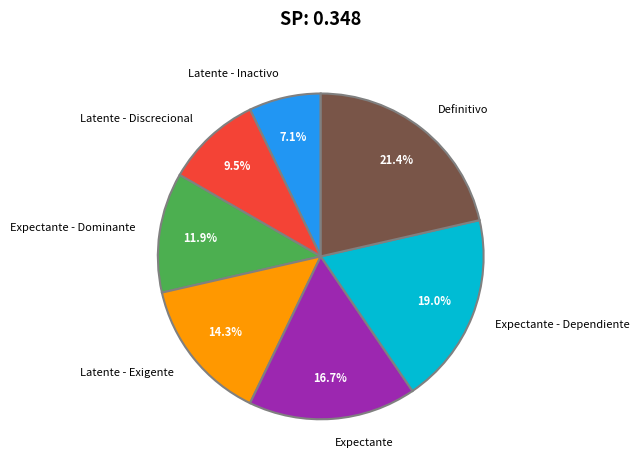

Which slice is the largest?

Definitivo